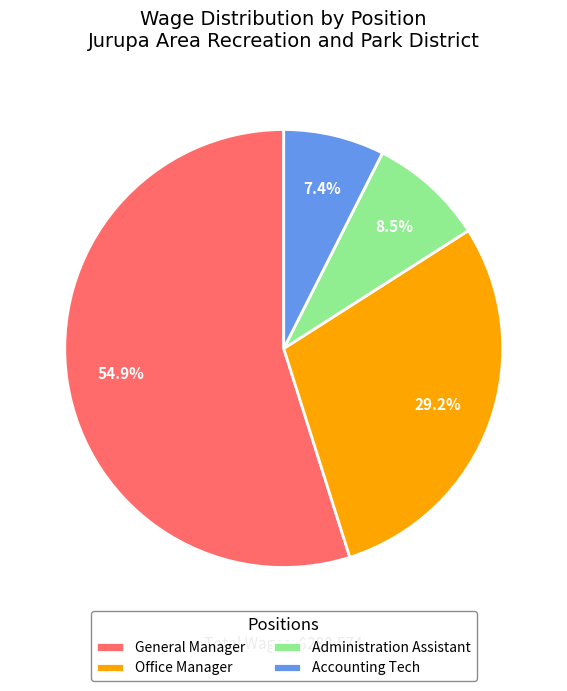

To the nearest percent, what percentage of the pie is General Manager?

55%